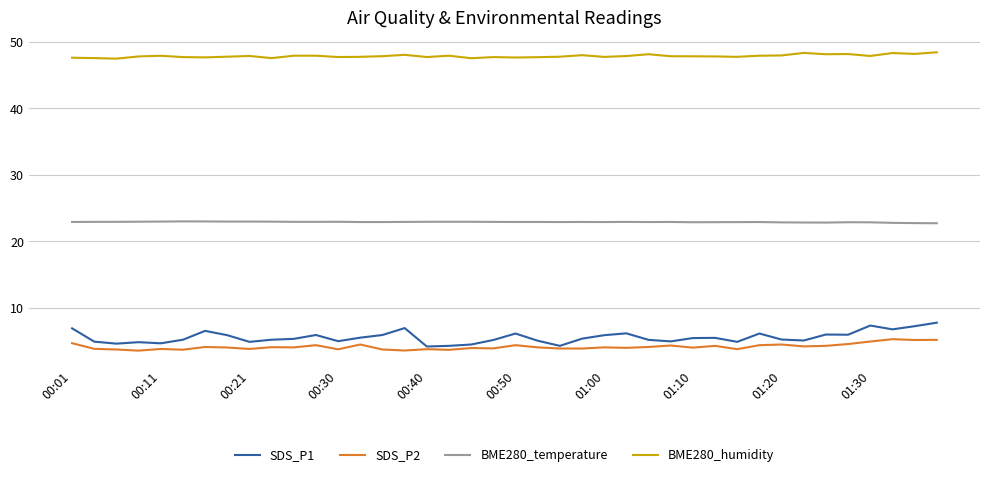

Does the chart have visible grid lines?

Yes